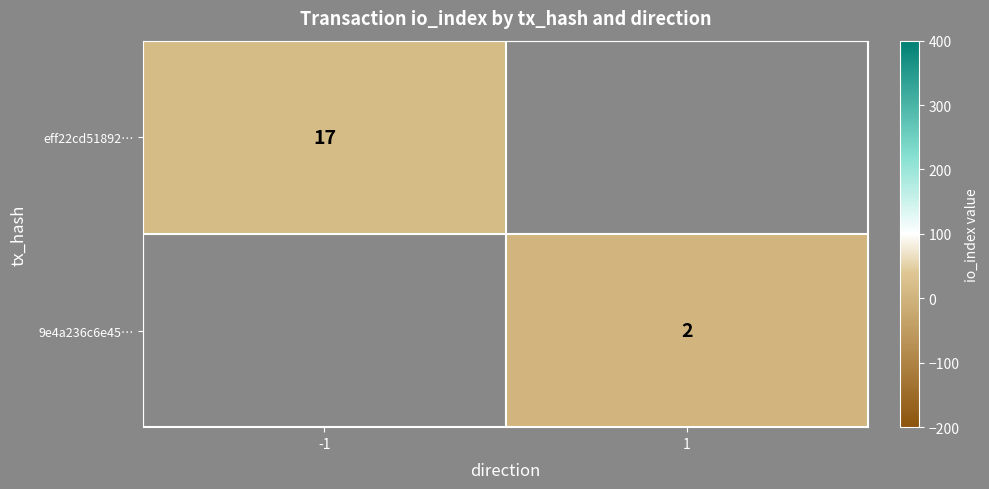

Is it true that eff22cd51892… equals 6 at -1?

False